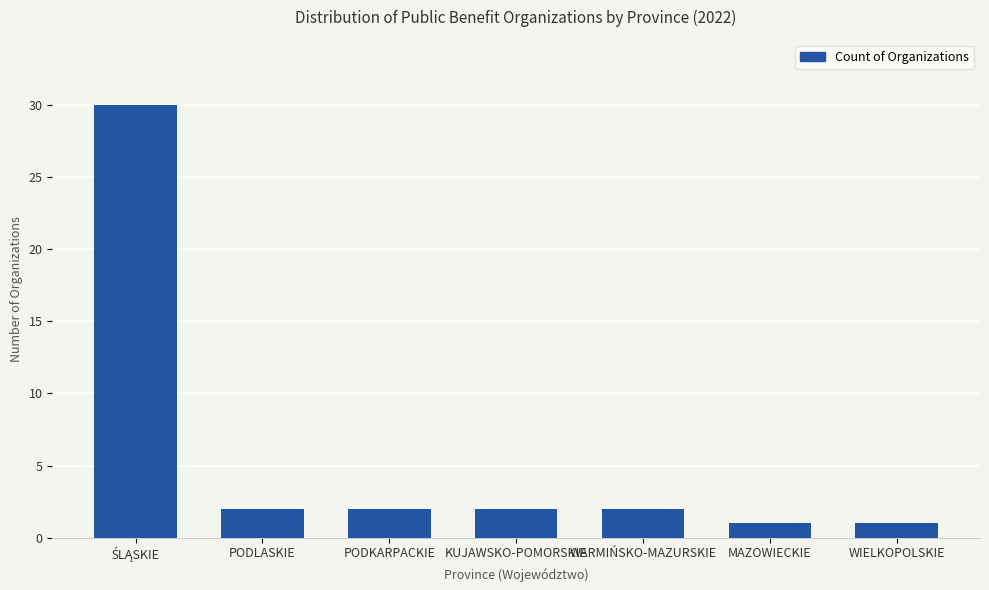

Reading left to right, list all the values displayed in this chart.

30	2	2	2	2	1	1